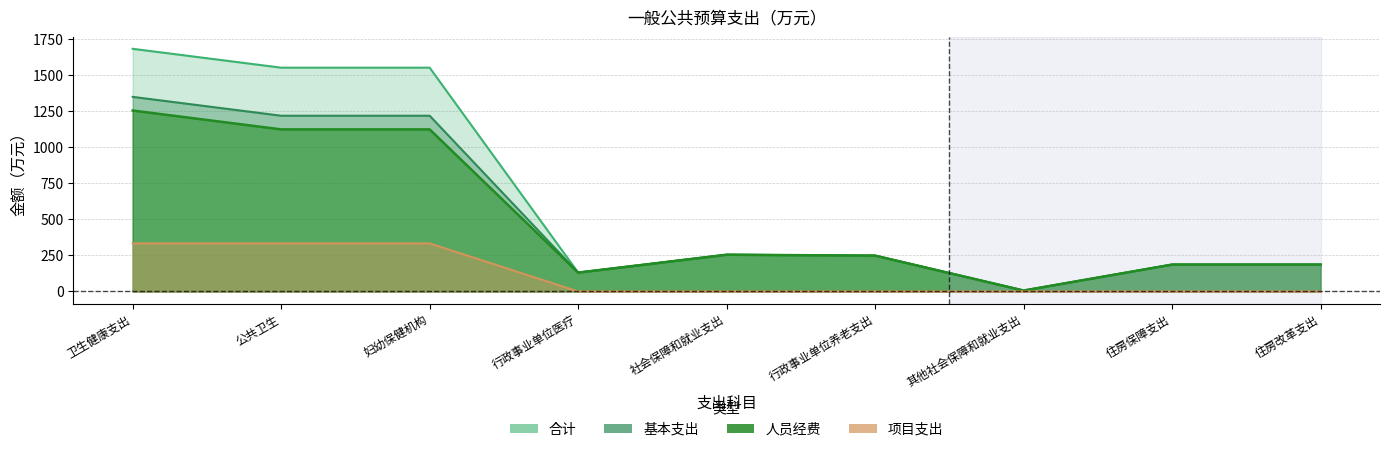

What is the maximum value shown in the chart?

1681.3